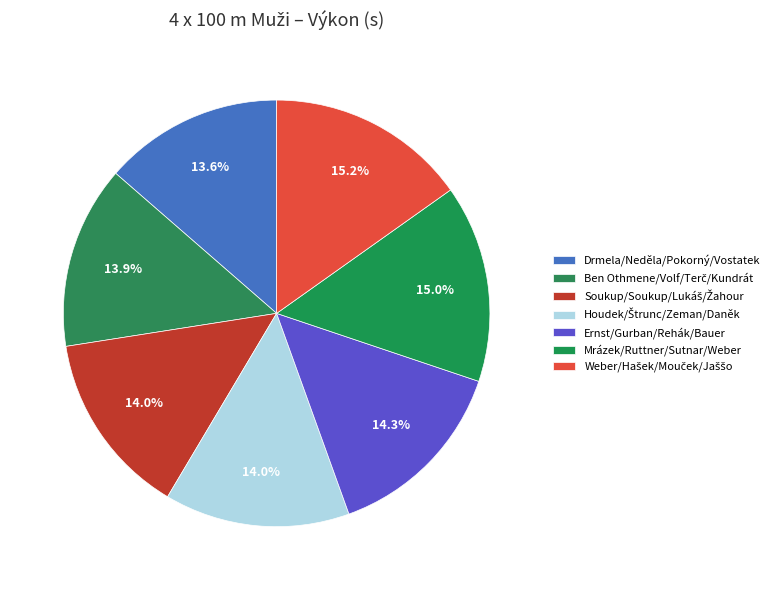

How many segments does this pie chart have?

7